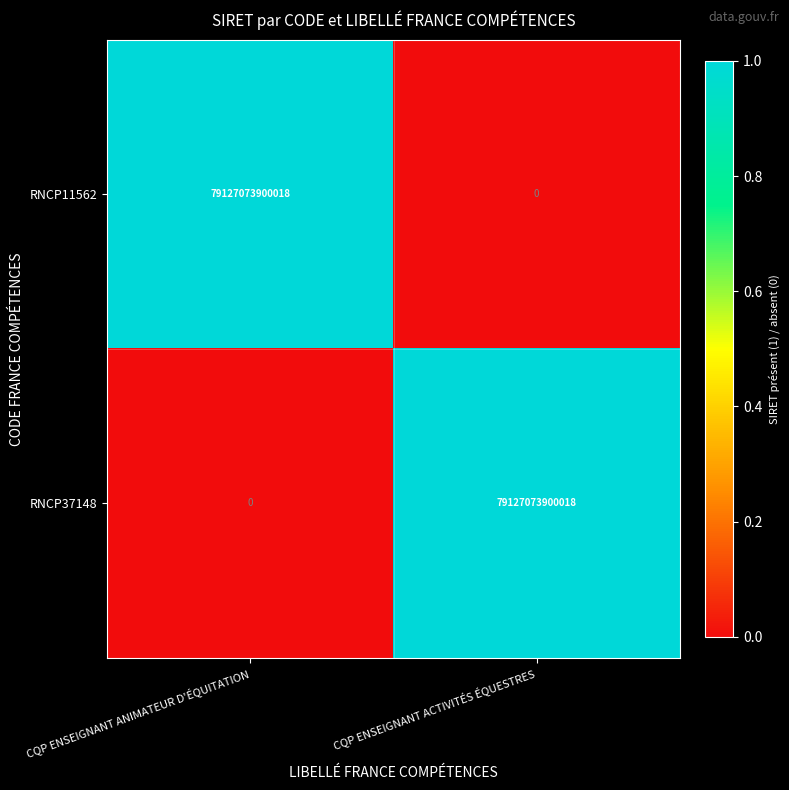

What is the spread (max minus min) of values at CQP ENSEIGNANT ANIMATEUR D'ÉQUITATION?

79127073900018